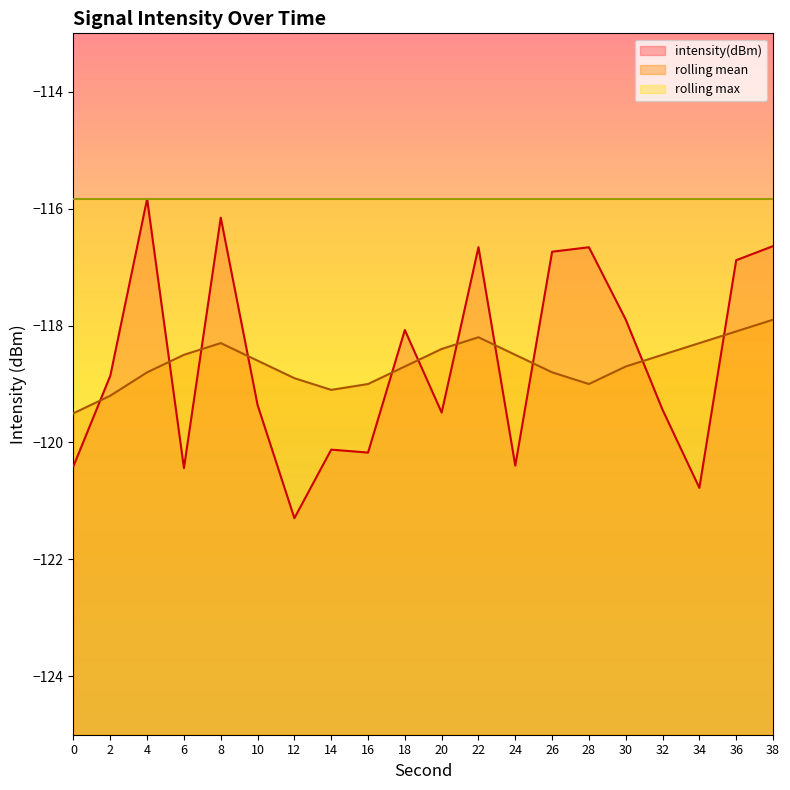

Rank the series at 26 from highest to lowest value.

rolling max, intensity(dBm), rolling mean